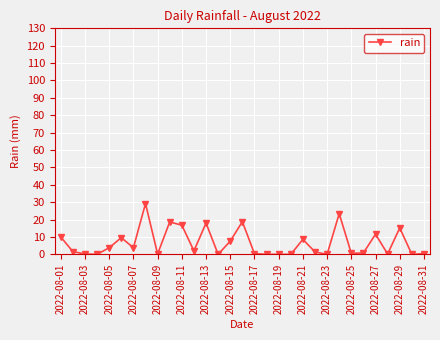

True or false: there are more than 0 points higher than both neighbors.

True